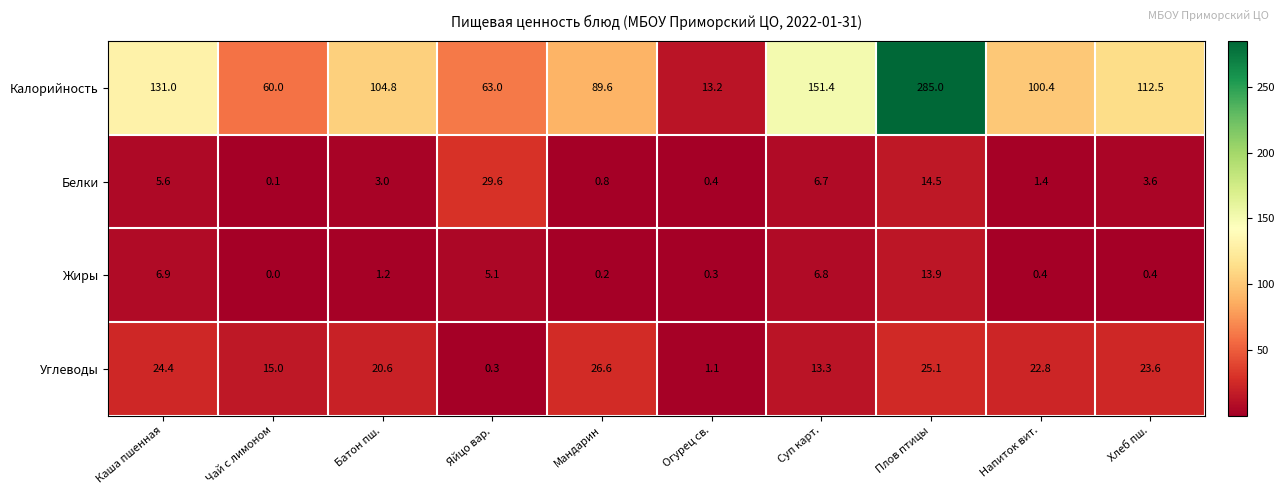

At which label is Калорийность closest to 149?

Суп карт.